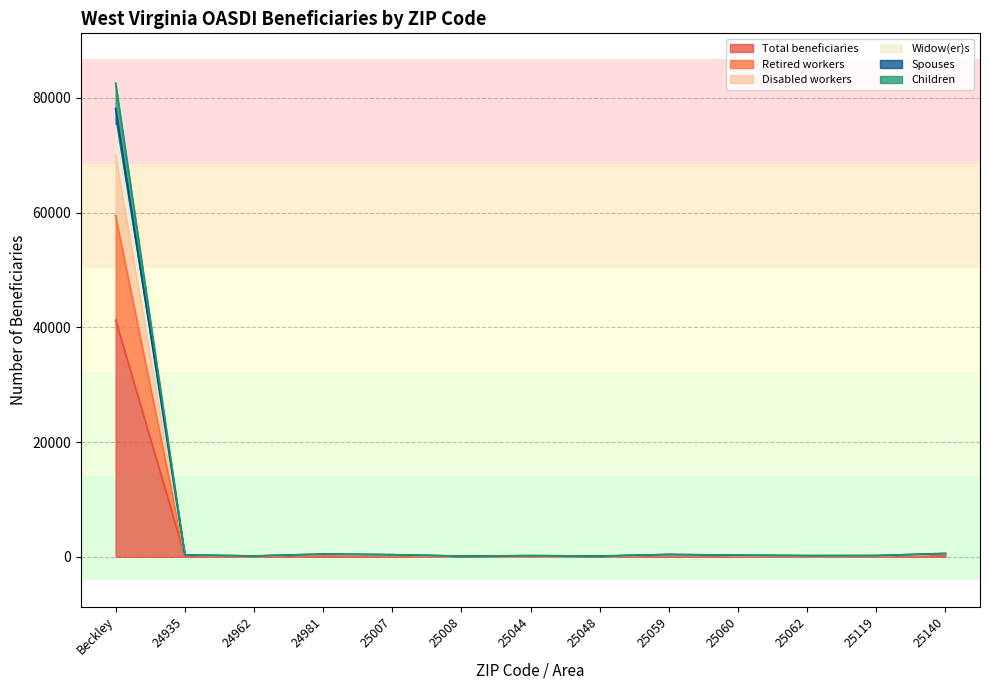

How many interior local valleys does the Retired workers series have?

4